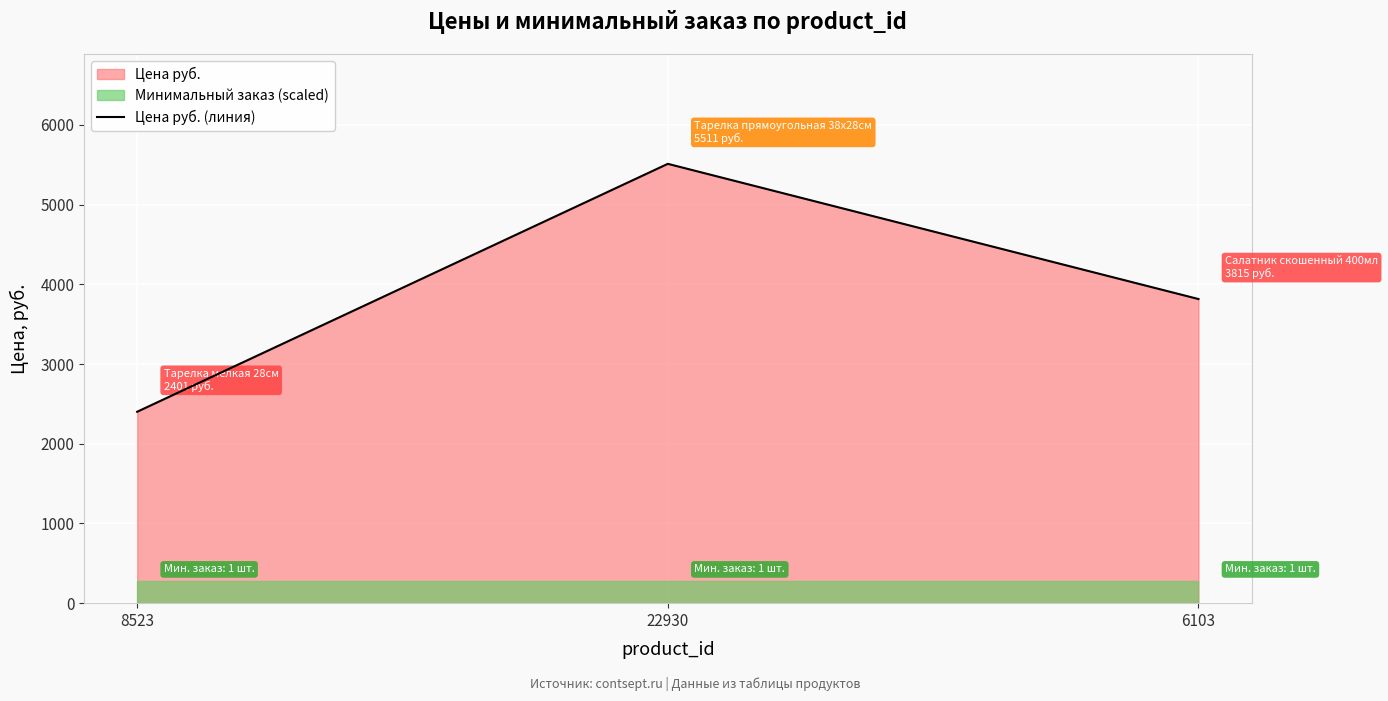

What is the smallest value displayed?

2401